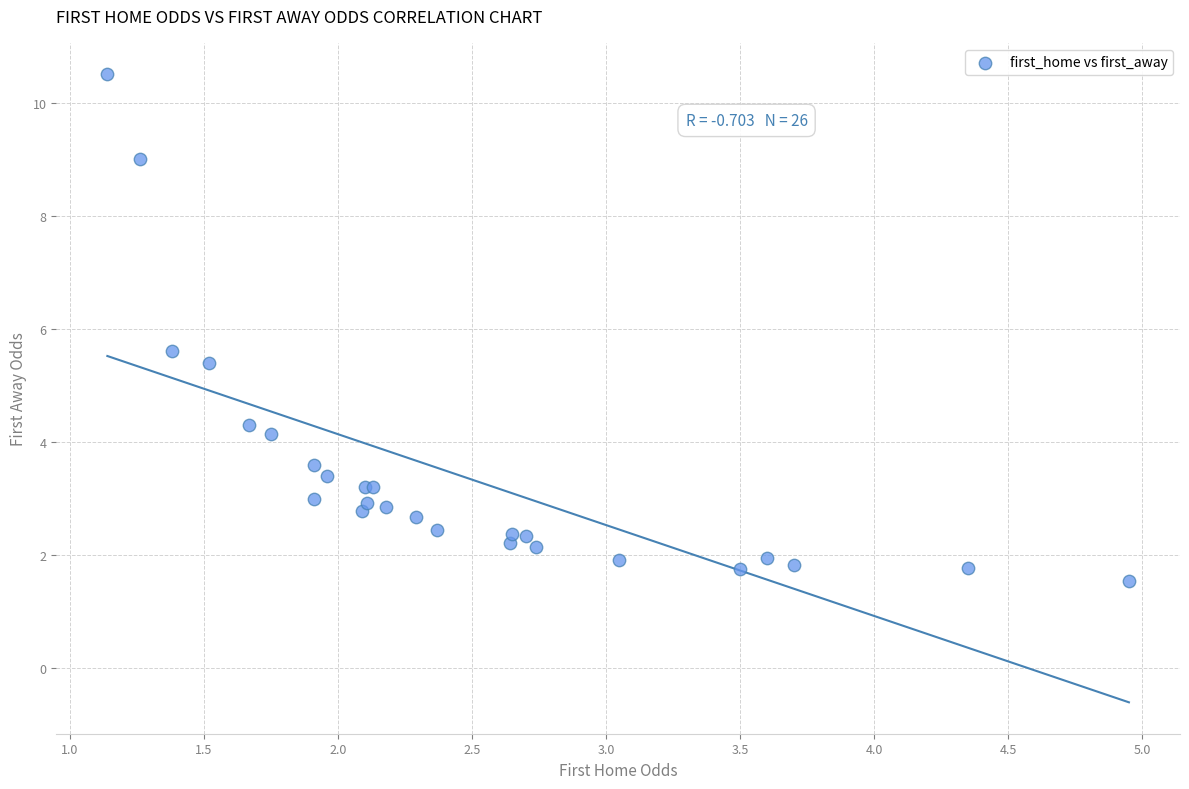

What Y value in the scatter plot is closest to 6?

5.6